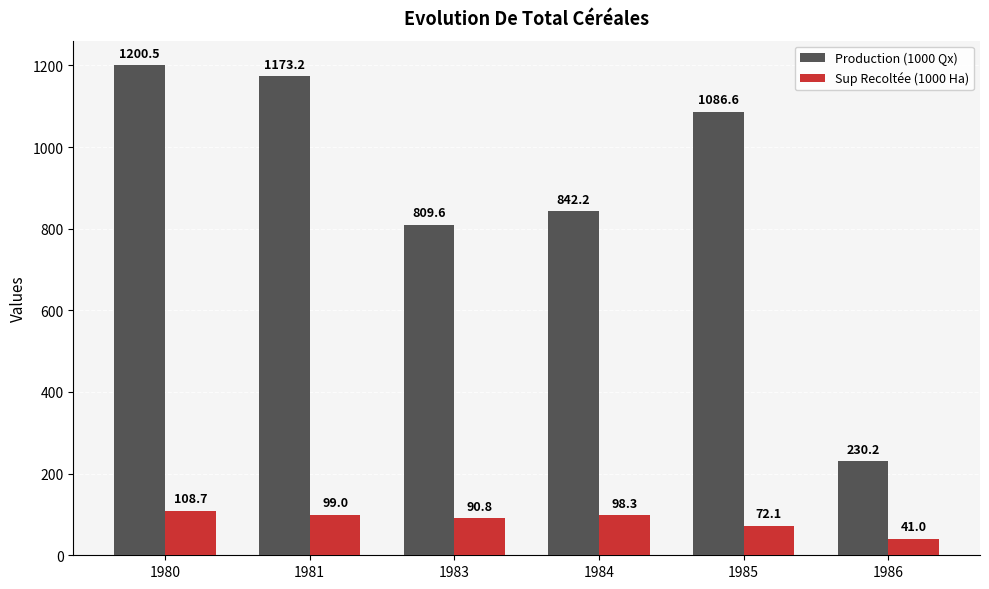

True or false: Production (1000 Qx) has a value of 315.0 at 1986.

False